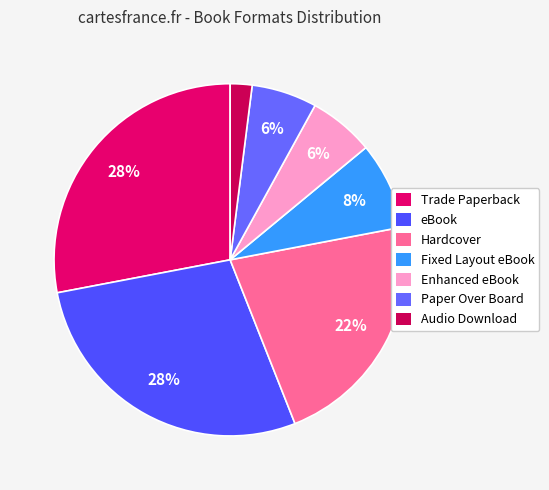

Is it true that Paper Over Board is 1% of the pie?

False